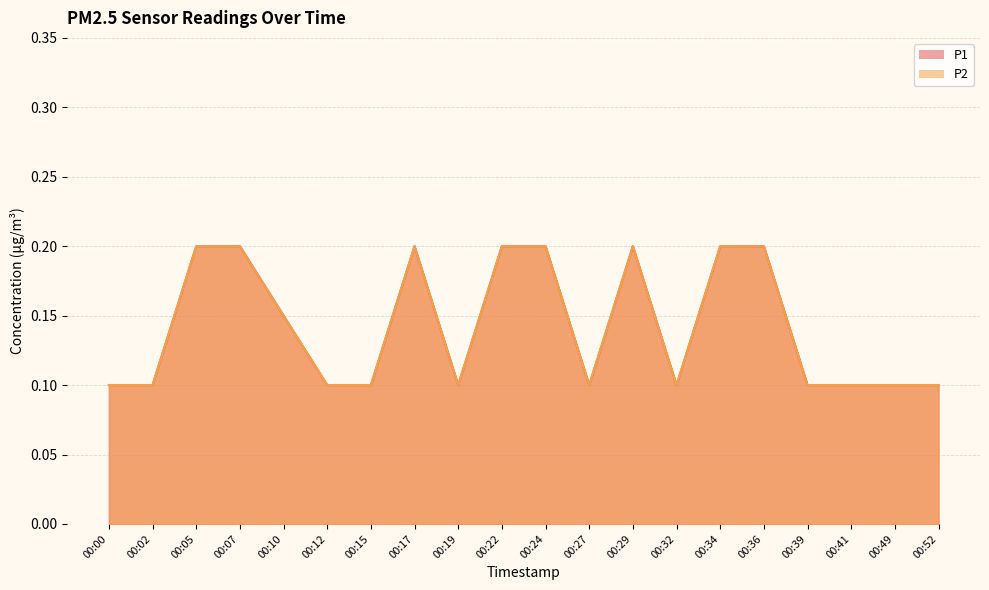

What is the difference between the maximum and minimum values in the P2 series?

0.1